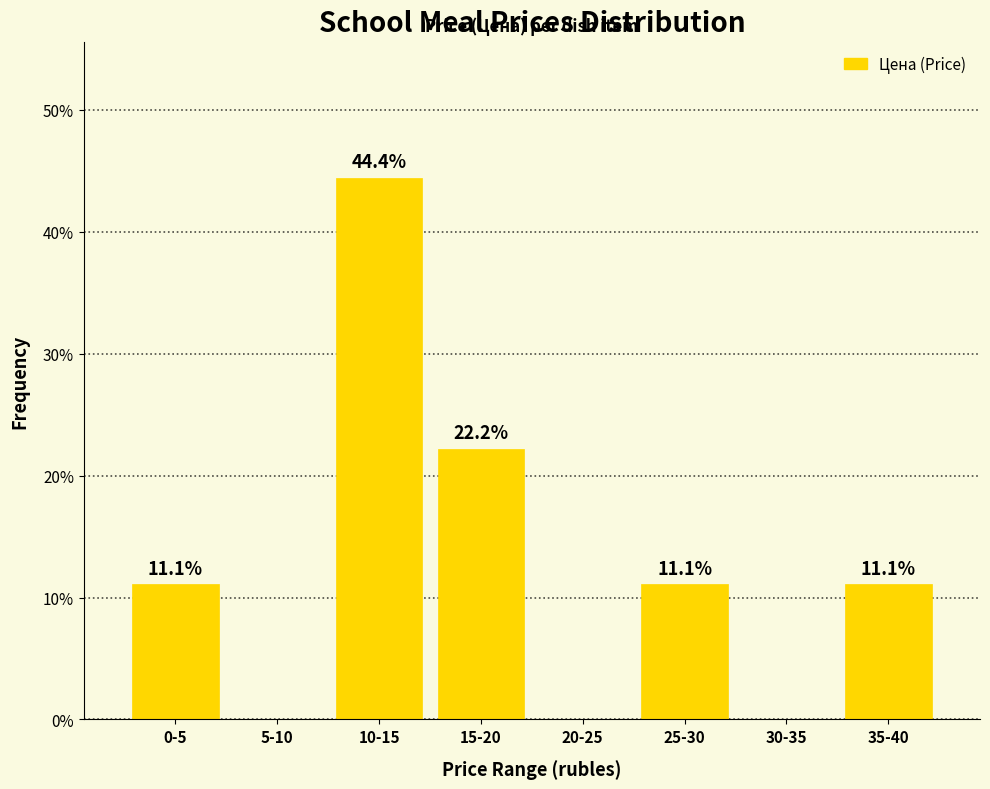

Reading left to right, extract all data points from this chart.

0-5=11.1	5-10=0.0	10-15=44.4	15-20=22.2	20-25=0.0	25-30=11.1	30-35=0.0	35-40=11.1